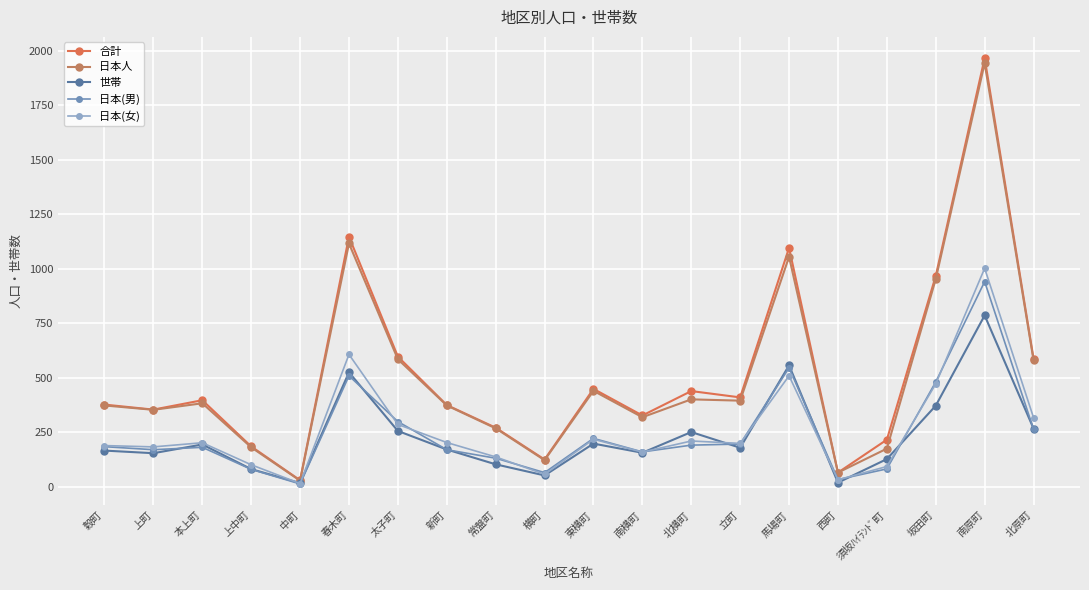

What is the average value of the 日本人 series?

505